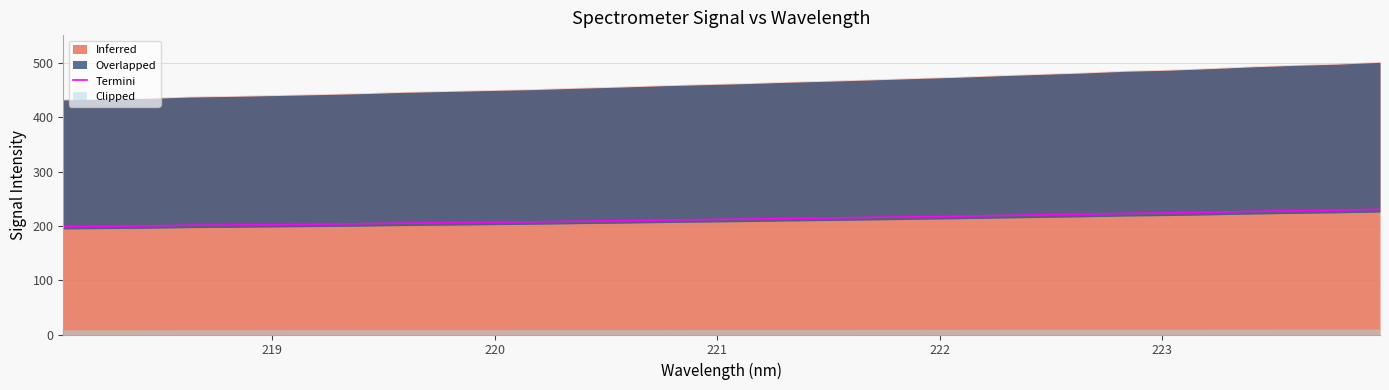

What is the difference between the maximum and minimum values?

31.9